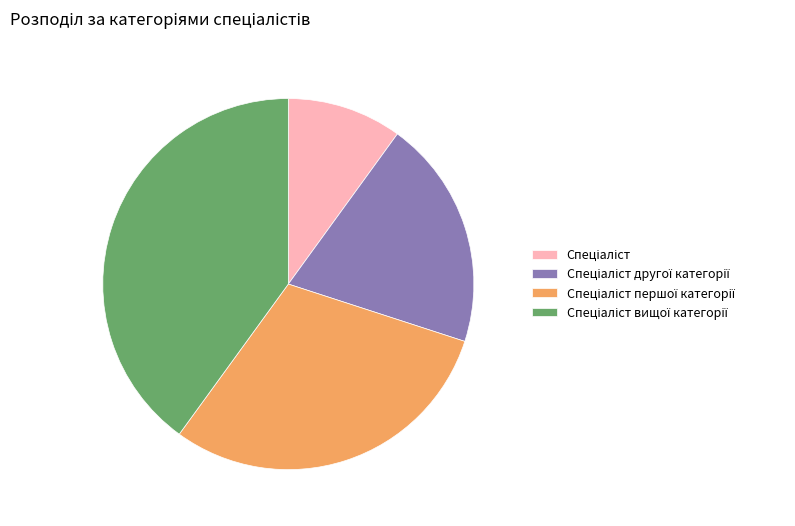

How many segments does this pie chart have?

4